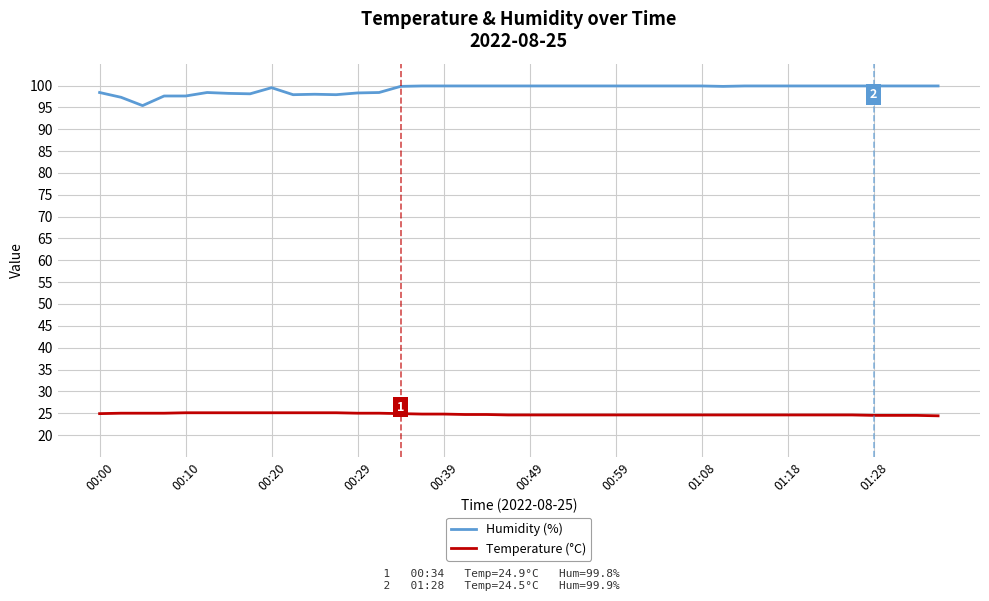

What is the greatest value displayed?

99.9